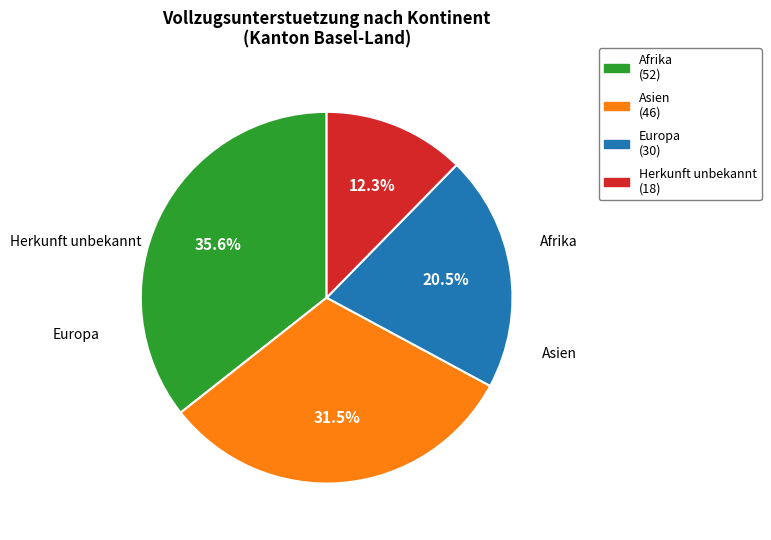

Is there any slice that represents more than half of the pie?

No